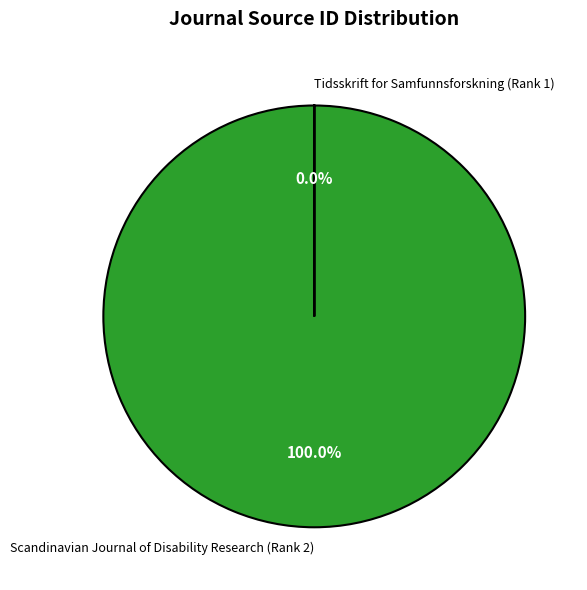

Is it true that Tidsskrift for Samfunnsforskning (Rank 1) is 15% of the pie?

False